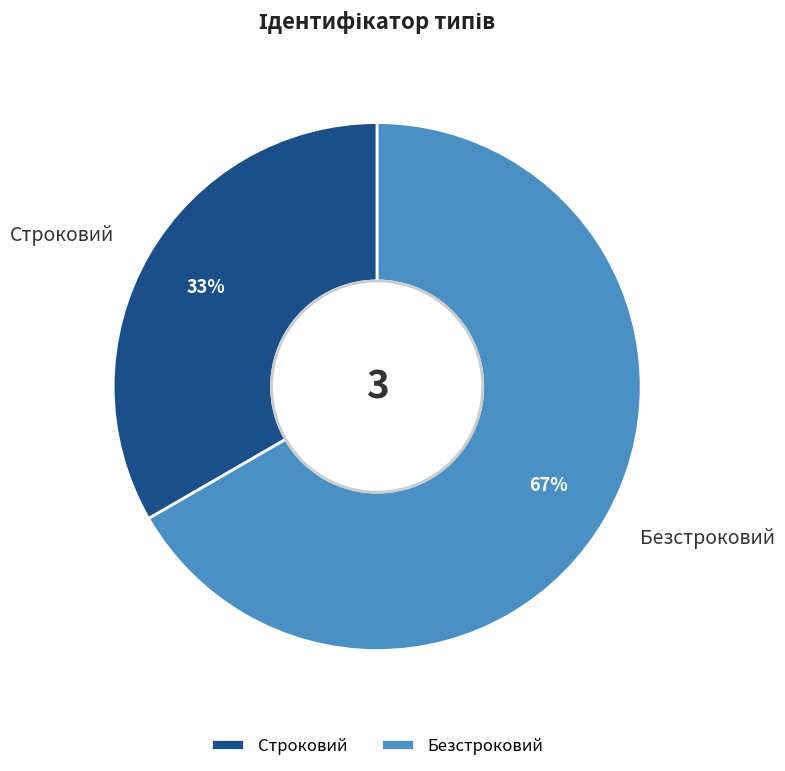

How many segments does this pie chart have?

2